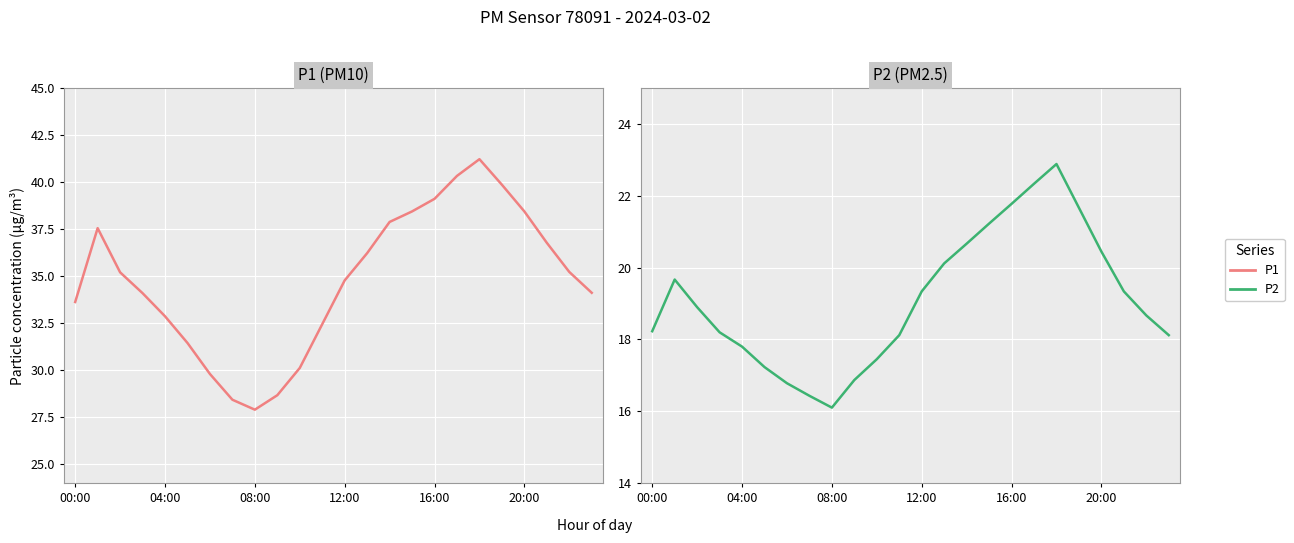

True or false: P2 and P1 cross at least once.

False